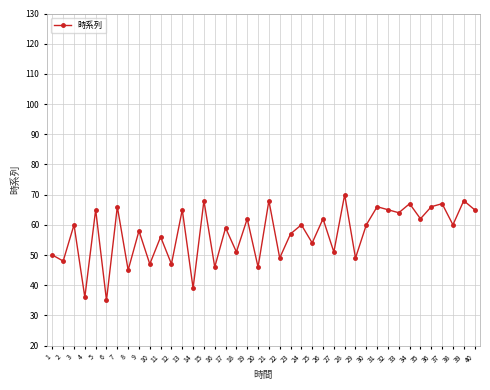

Does the chart display data point markers on the line(s)?

Yes